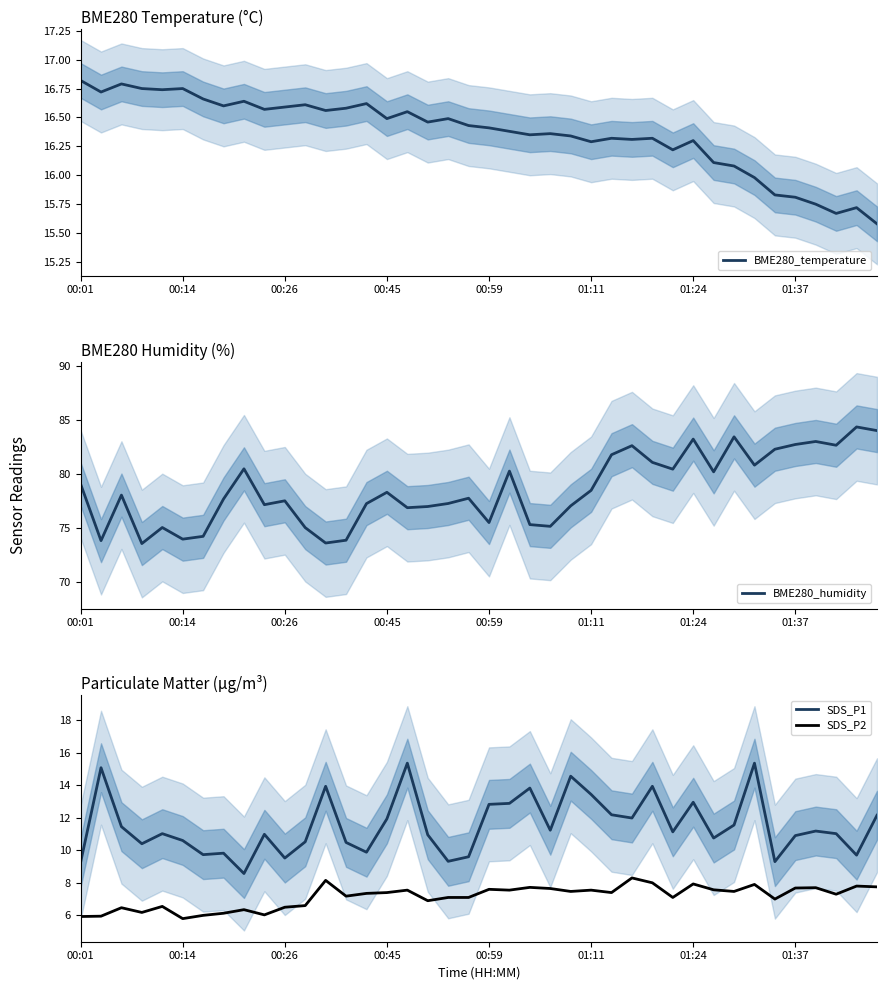

How many interior local valleys does the BME280_humidity series have?

12